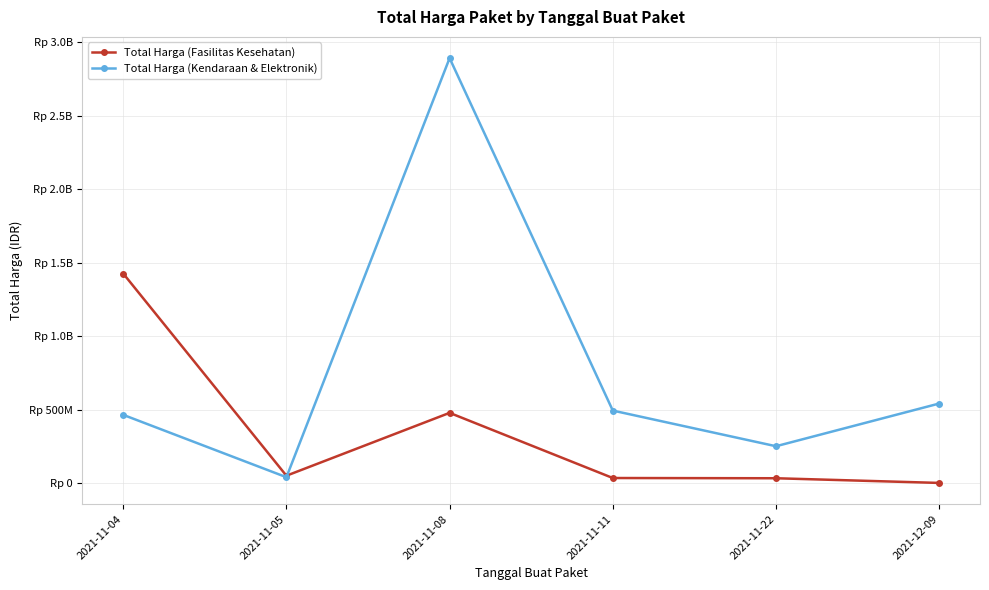

Does the chart have visible grid lines?

Yes